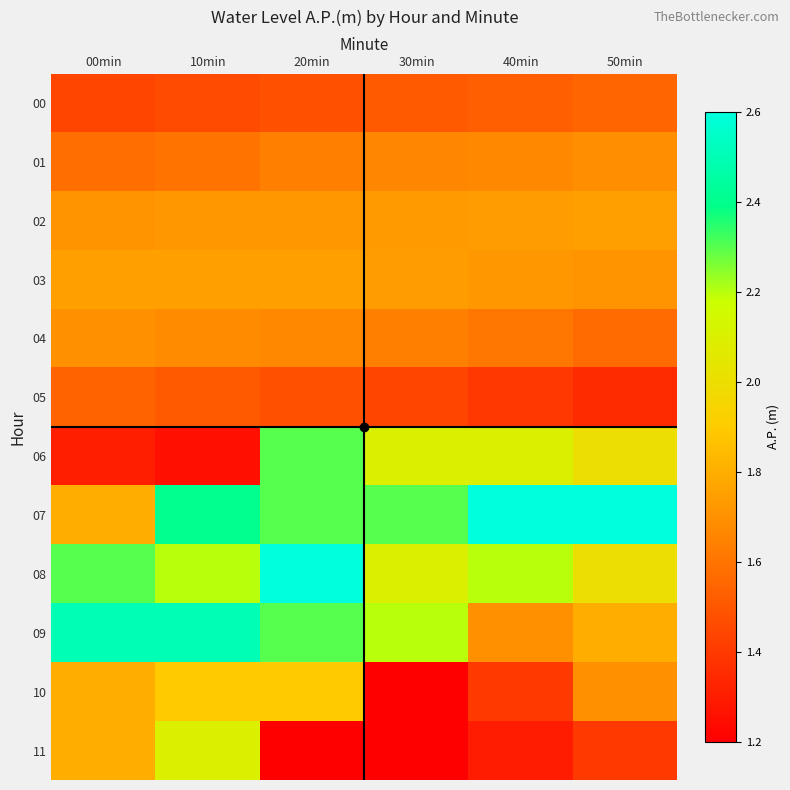

Which series has the largest total across all categories?

07